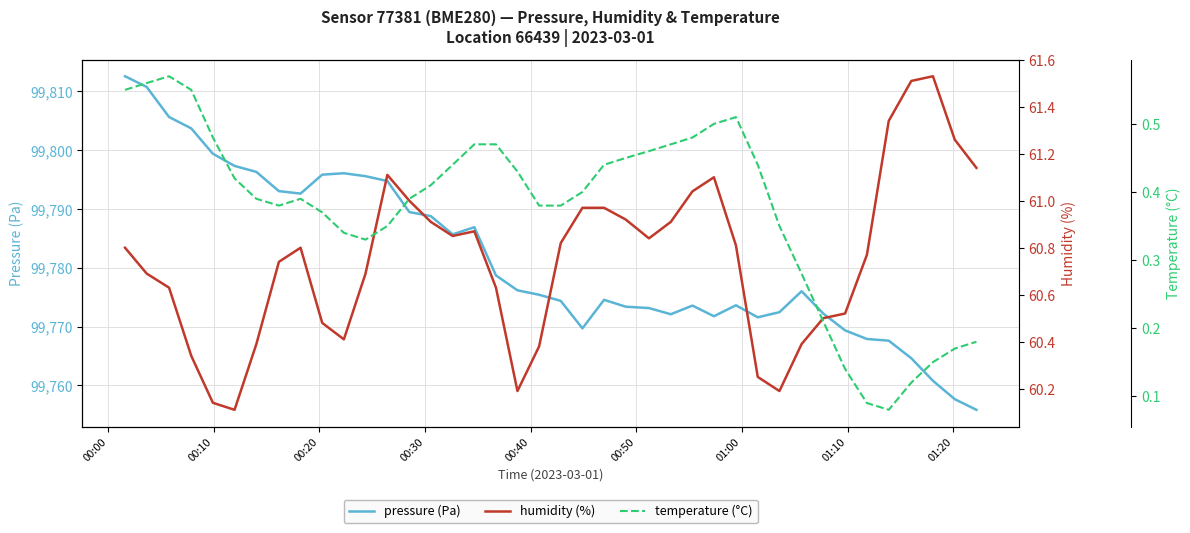

What is the minimum value for pressure (Pa)?

99755.9